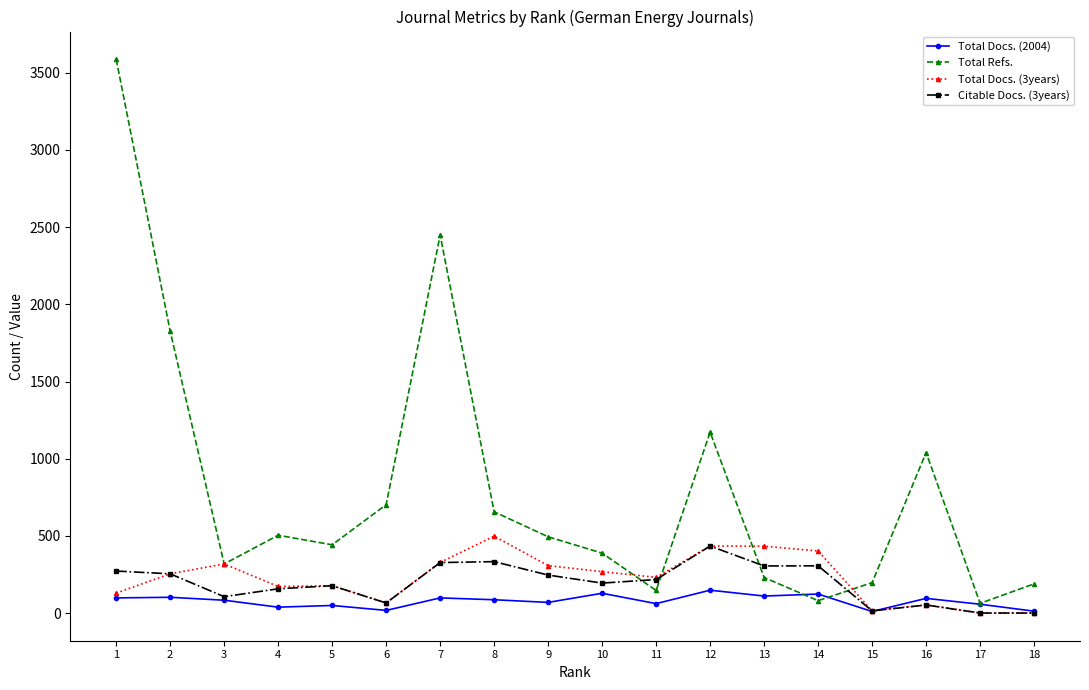

How many series are shown in this chart?

4